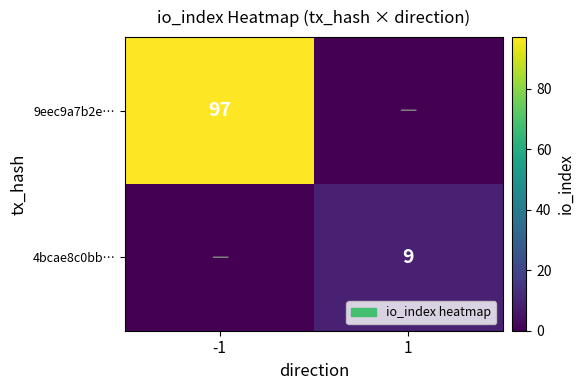

True or false: 4bcae8c0bb… has a value of 9 at 1.

True